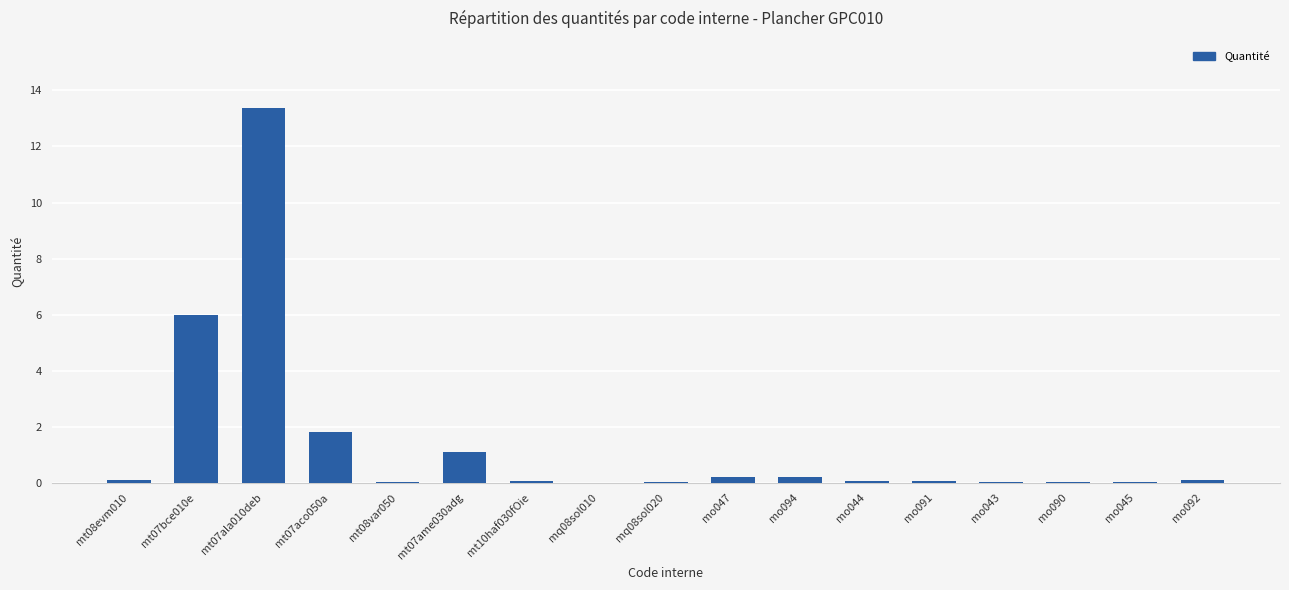

What is the greatest value displayed?

13.4